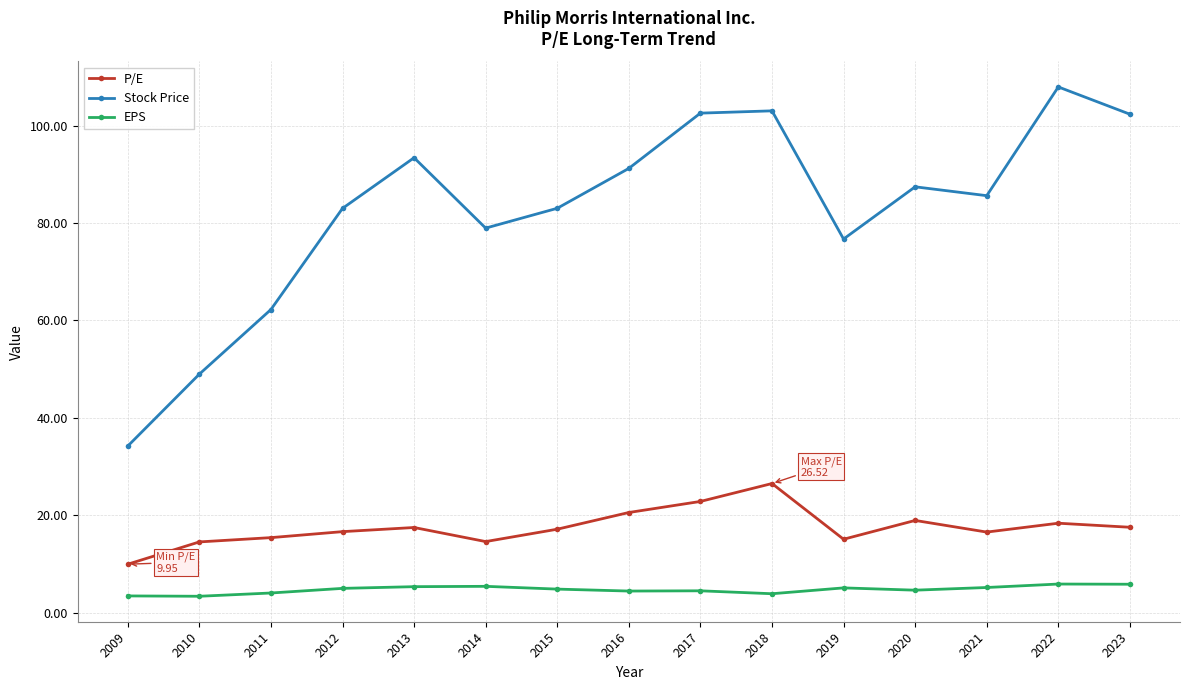

The value of EPS at 2013 is 5.3. True or false?

True